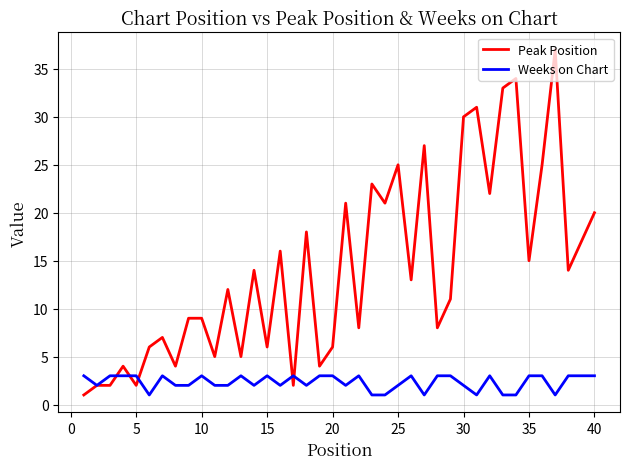

Which series has the widest spread of values?

Peak Position